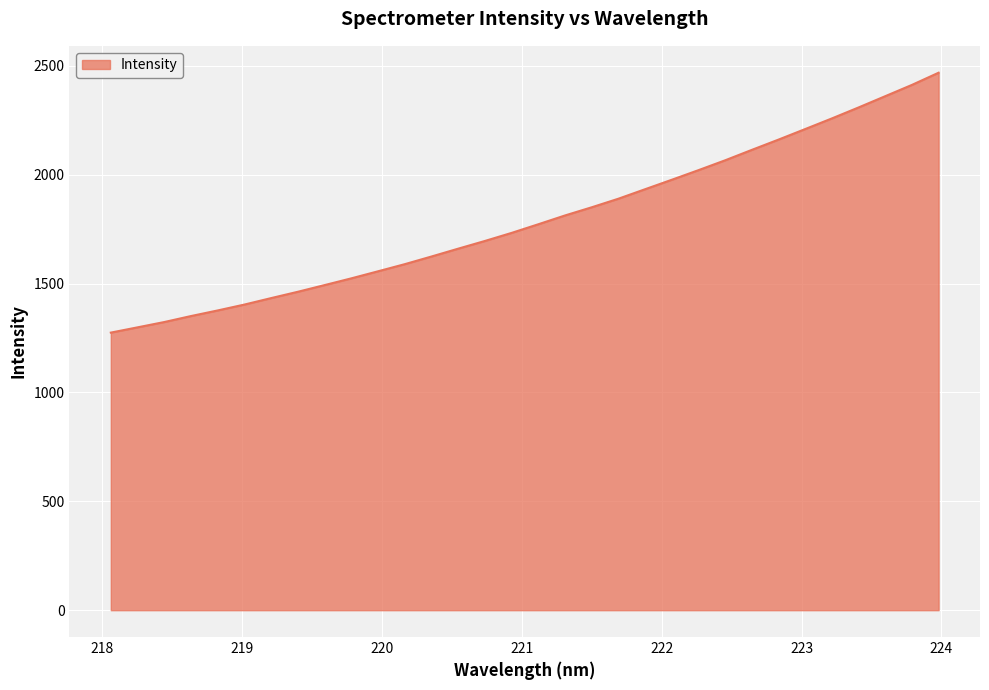

How many lines are shown in the chart?

1